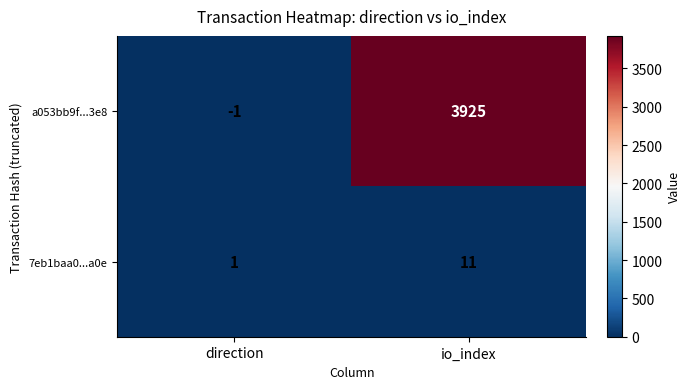

How many categories are shown in the chart?

2